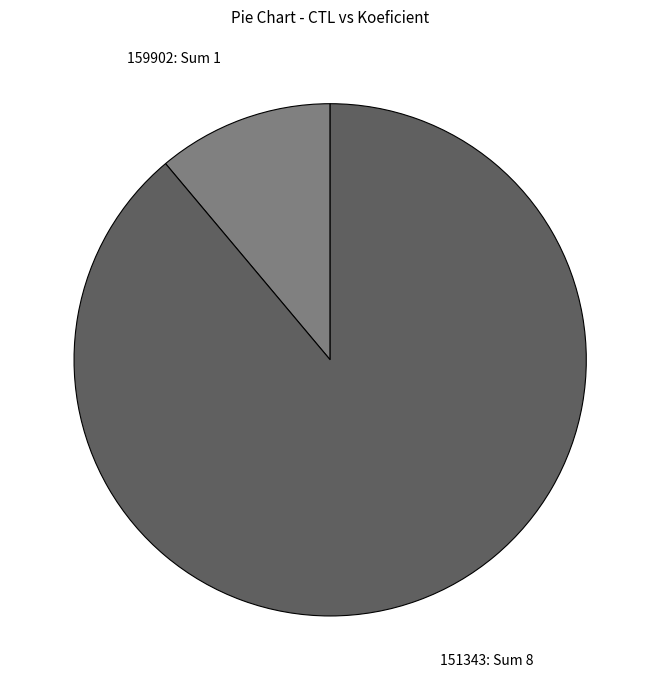

The 151343 slice represents 89% of the pie. True or false?

True